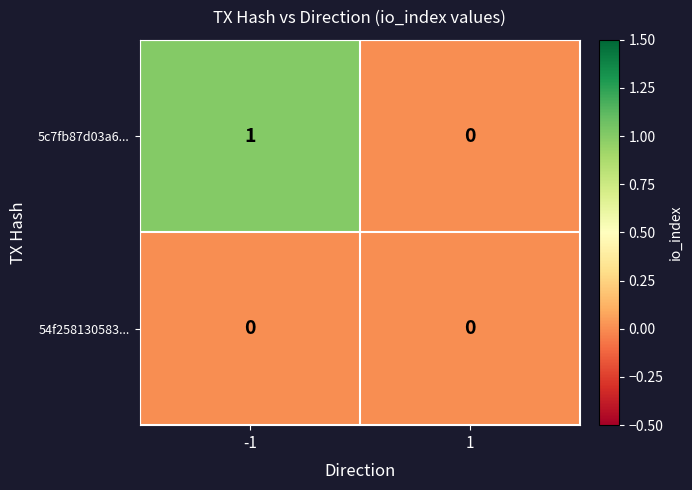

Reading right to left, list all the values displayed in this chart.

5c7fb87d03a6...: 1=0	-1=1
54f258130583...: 1=0	-1=0